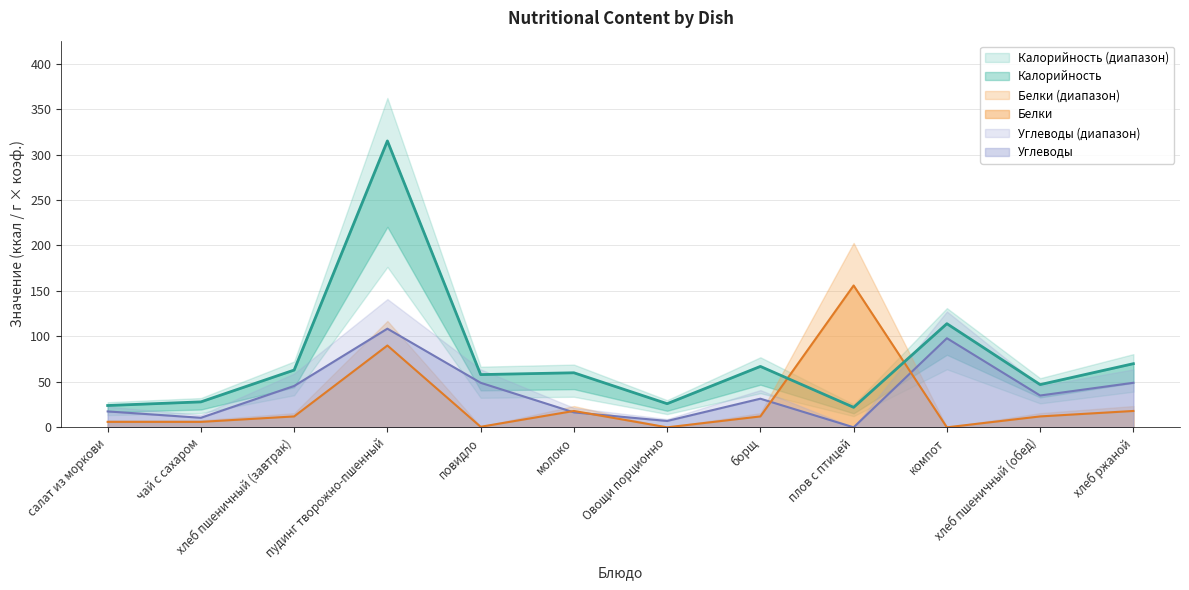

Reading left to right, what are all the values shown in this chart?

Калорийность: 24.0	28.0	63.0	315.0	58.0	60.0	26.0	67.0	22.0	114.0	47.0	70.0
Белки: 6.0	6.0	12.0	90.0	0.6	18.0	0.0	12.0	156.0	0.0	12.0	18.0
Углеводы: 17.5	10.5	45.5	108.5	49.0	16.4	7.0	31.5	0.0	98.0	35.0	49.0